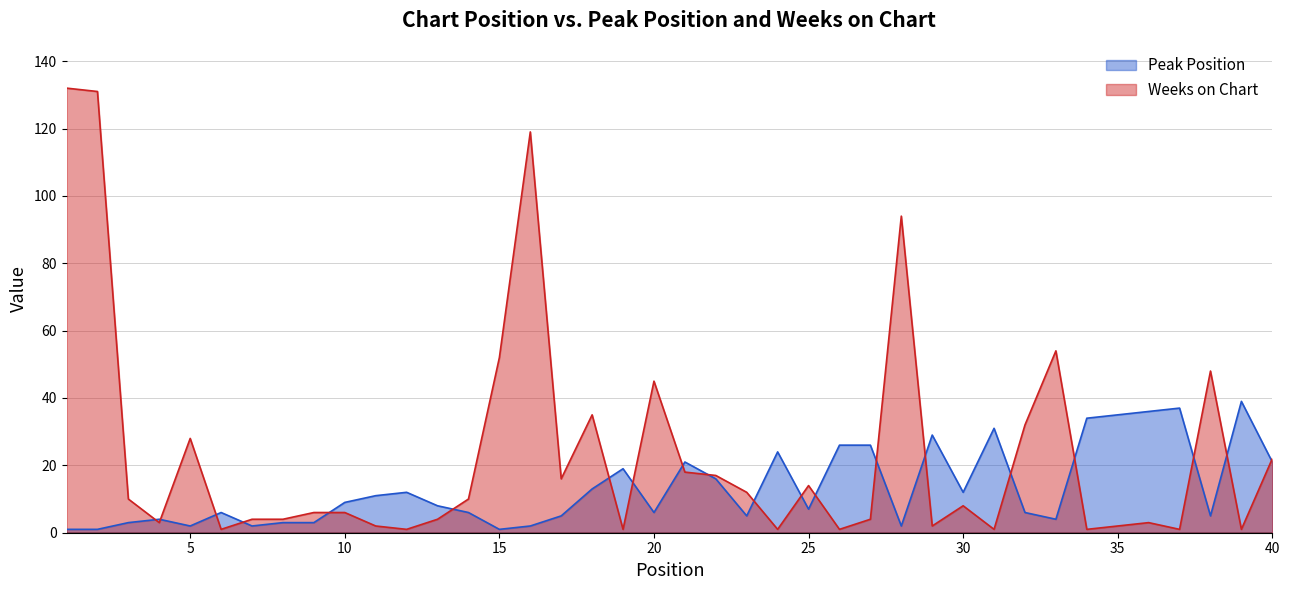

Does the chart have visible grid lines?

Yes